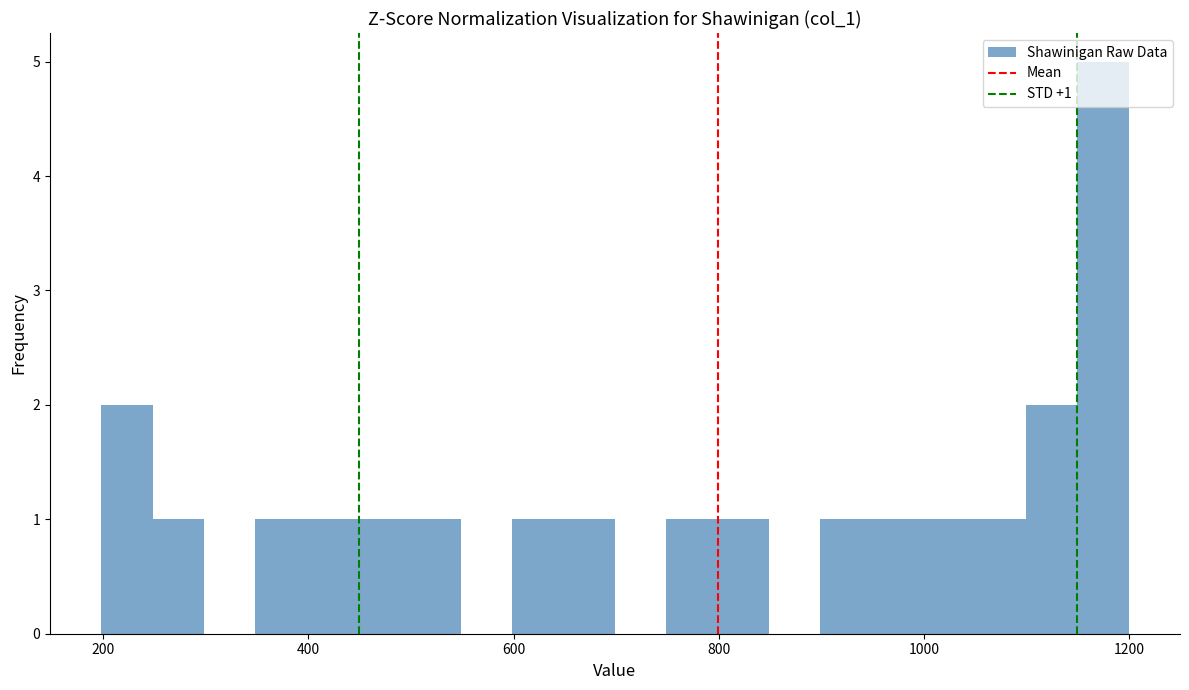

Read against the x-axis, roughly where is the centre of the tallest bar?

1180